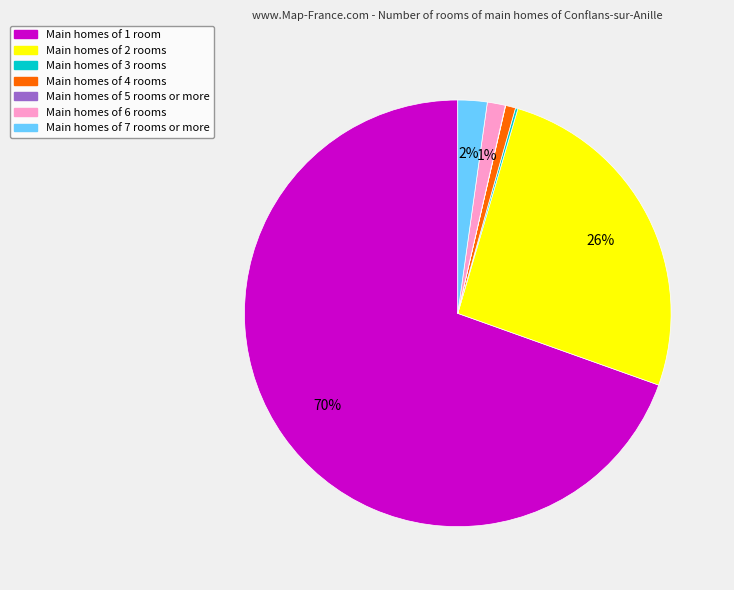

Is there a majority slice in this chart?

Yes